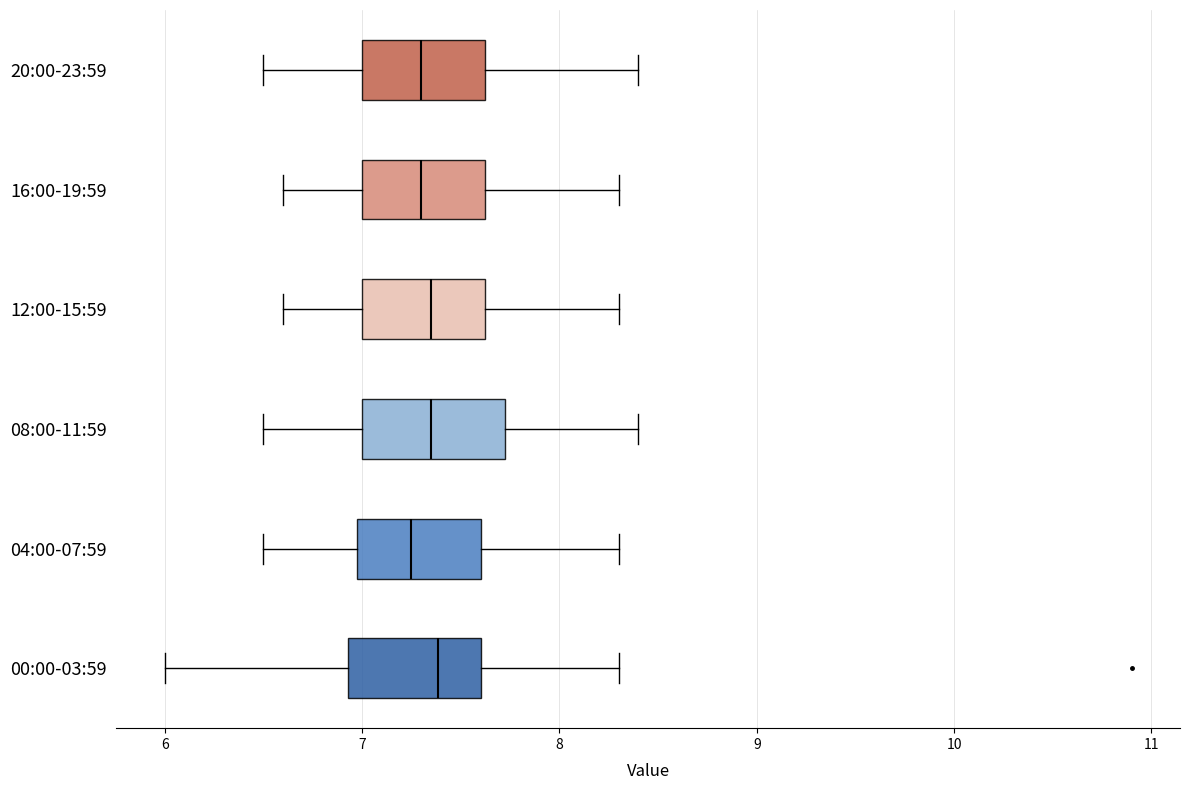

Reading bottom to top, transcribe this box plot: for each box, give where its median line is, the range the box spans, and where its two whiskers end, as read against the x-axis. The values are not printed on the chart, so give them approximately, as read against the axis.

00:00-03:59: median 7.4, box 6.9 to 7.6, whiskers 6.0 to 8.3
04:00-07:59: median 7.3, box 7.0 to 7.6, whiskers 6.5 to 8.3
08:00-11:59: median 7.4, box 7.0 to 7.7, whiskers 6.5 to 8.4
12:00-15:59: median 7.4, box 7.0 to 7.6, whiskers 6.6 to 8.3
16:00-19:59: median 7.3, box 7.0 to 7.6, whiskers 6.6 to 8.3
20:00-23:59: median 7.3, box 7.0 to 7.6, whiskers 6.5 to 8.4